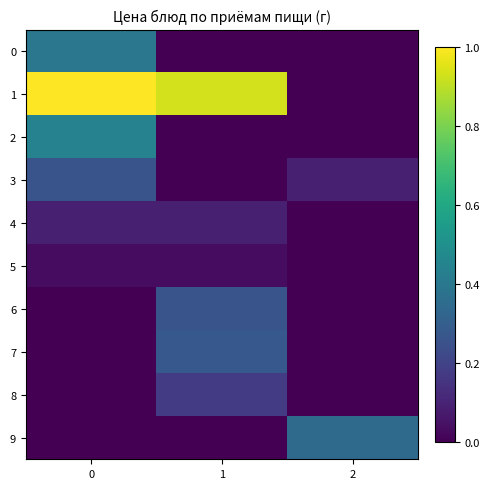

Reading left to right, extract all data points from this chart.

0: 0=0.4	1=0.0	2=0.0
1: 0=1.0	1=0.9	2=0.0
2: 0=0.4	1=0.0	2=0.0
3: 0=0.3	1=0.0	2=0.1
4: 0=0.1	1=0.1	2=0.0
5: 0=0.0	1=0.0	2=0.0
6: 0=0.0	1=0.3	2=0.0
7: 0=0.0	1=0.3	2=0.0
8: 0=0.0	1=0.2	2=0.0
9: 0=0.0	1=0.0	2=0.3